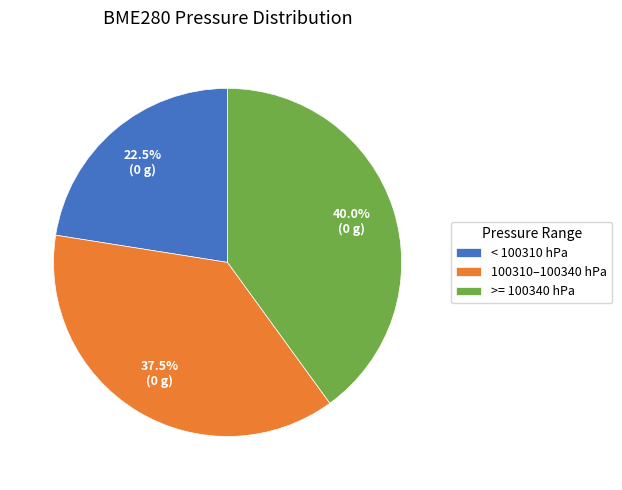

Rank the categories by value from lowest to highest.

< 100310 hPa, 100310–100340 hPa, >= 100340 hPa